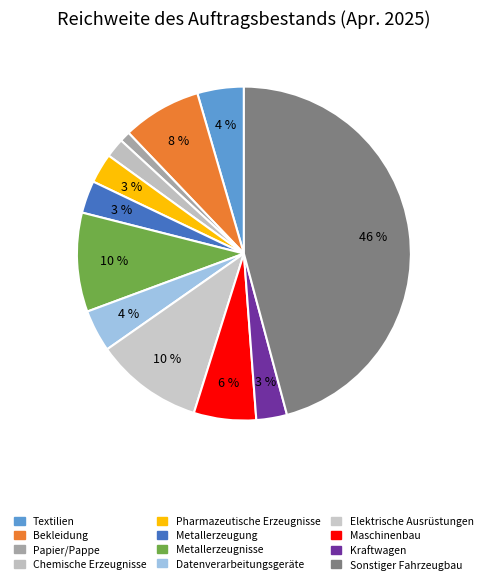

How many segments does this pie chart have?

12